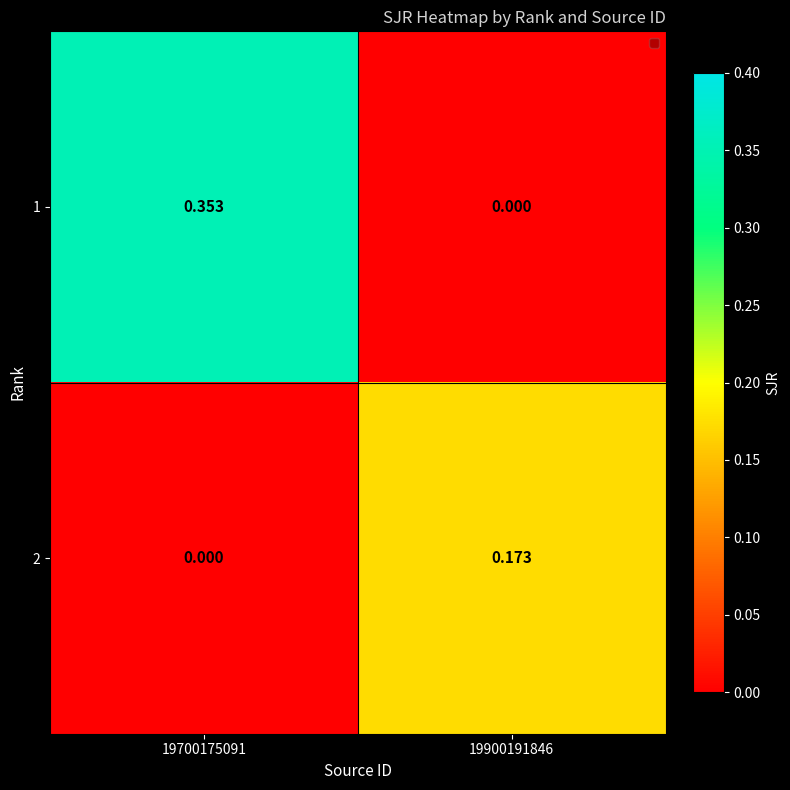

Rank the series by their maximum value, from highest to lowest.

1, 2